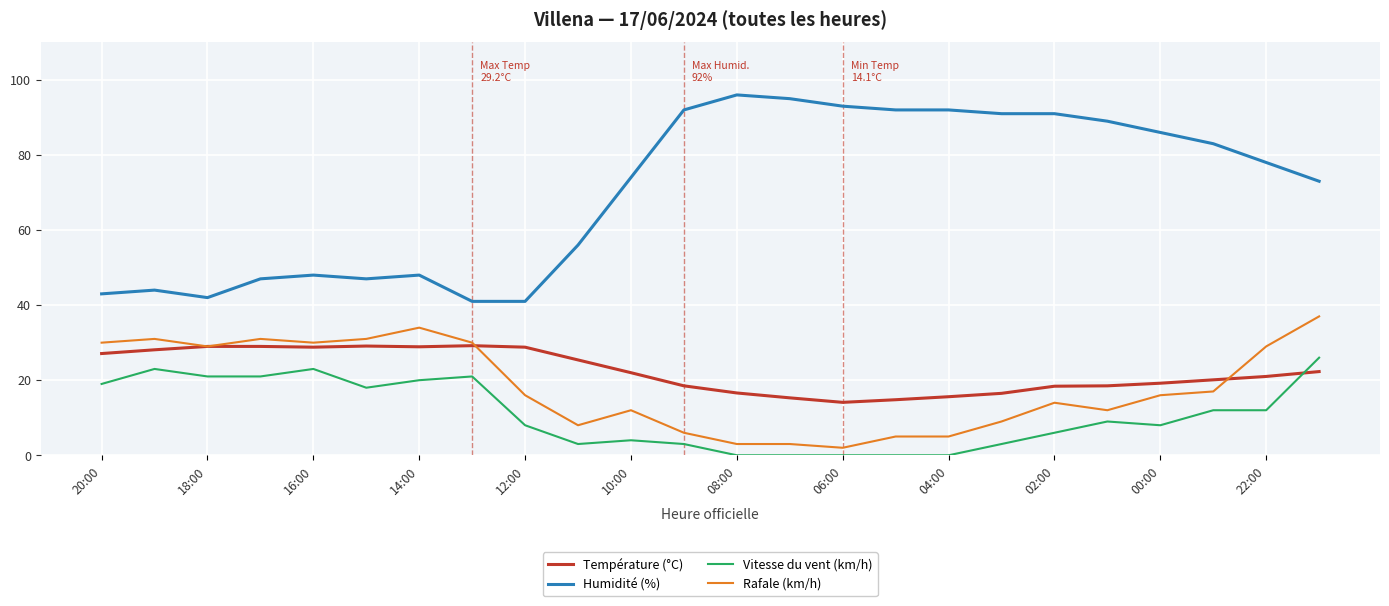

How many series are shown in this chart?

4